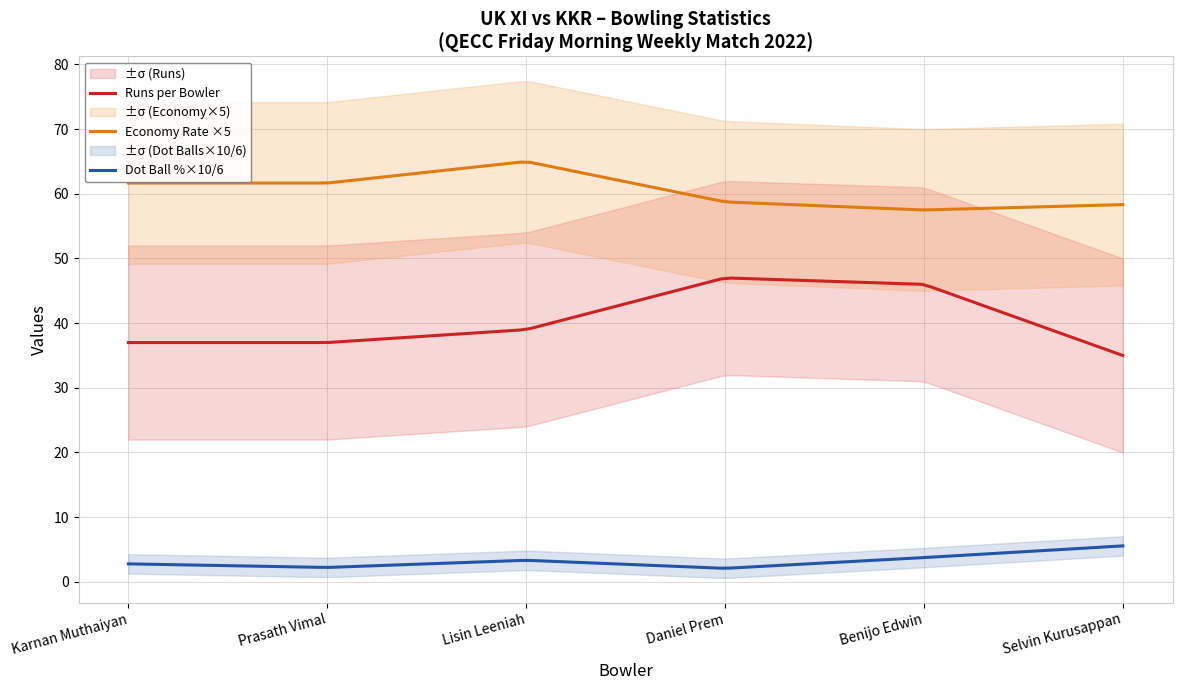

Between Benijo Edwin and Selvin Kurusappan, which series saw the biggest shift?

Runs